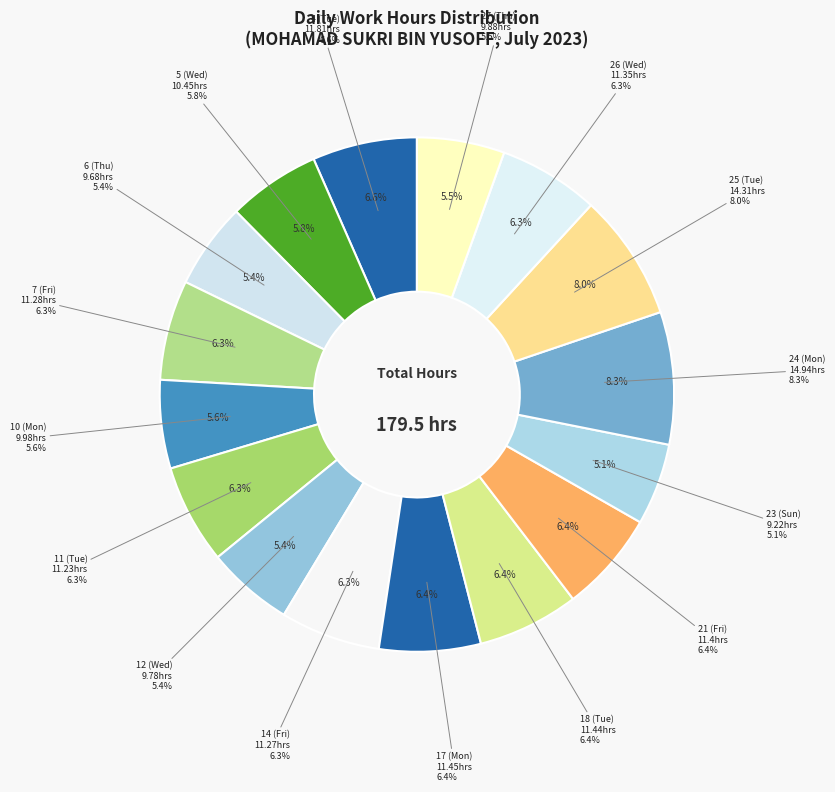

What is the change in value from 6 (Thu) to 24 (Mon)?

+5.3